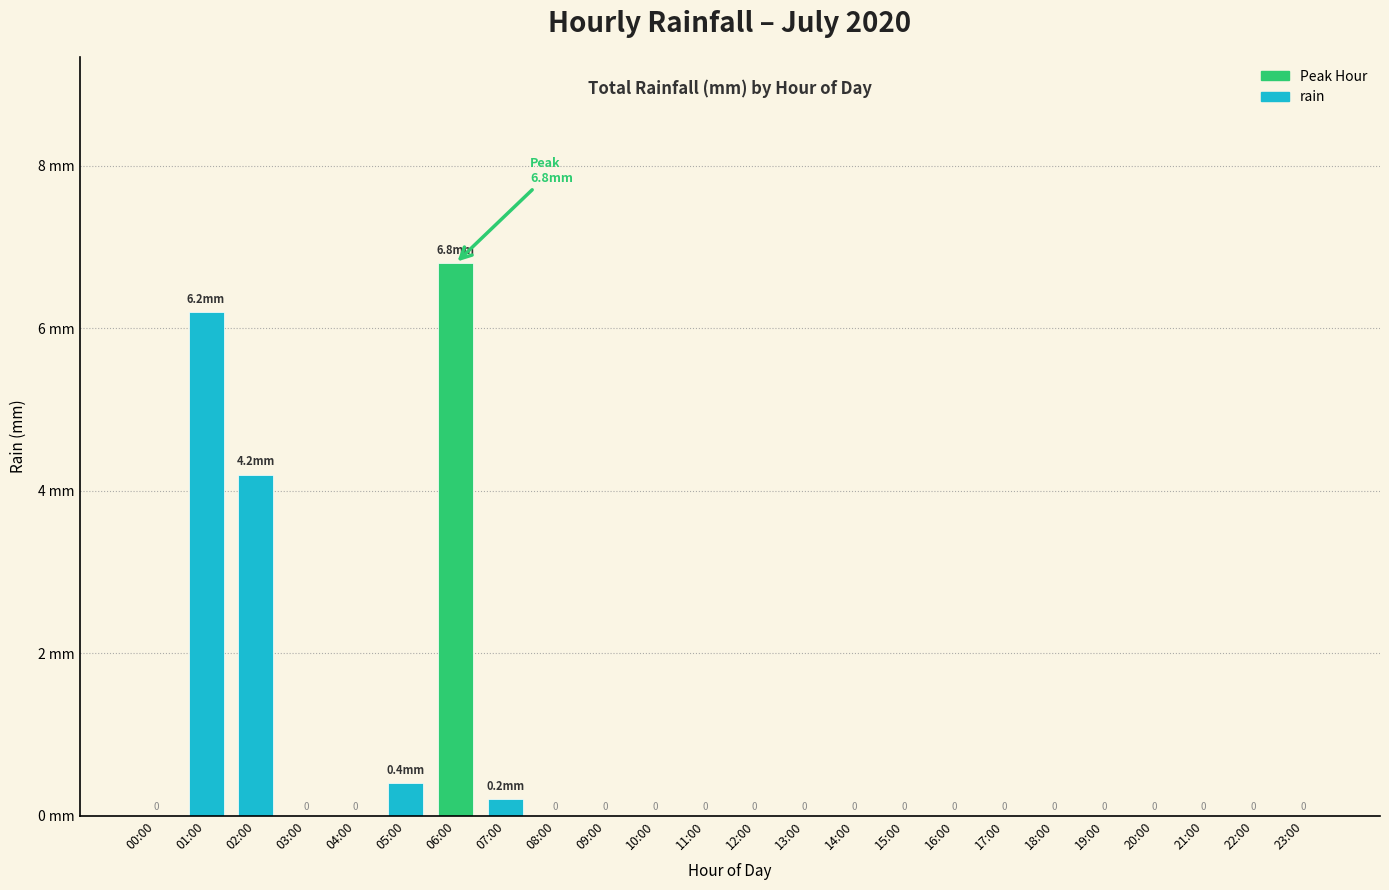

At which category does the chart reach its peak across all series?

06:00